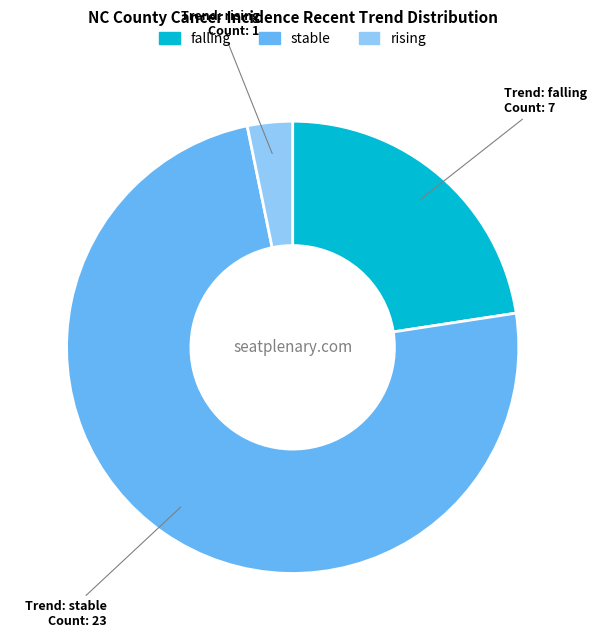

The rising slice represents 3% of the pie. True or false?

True